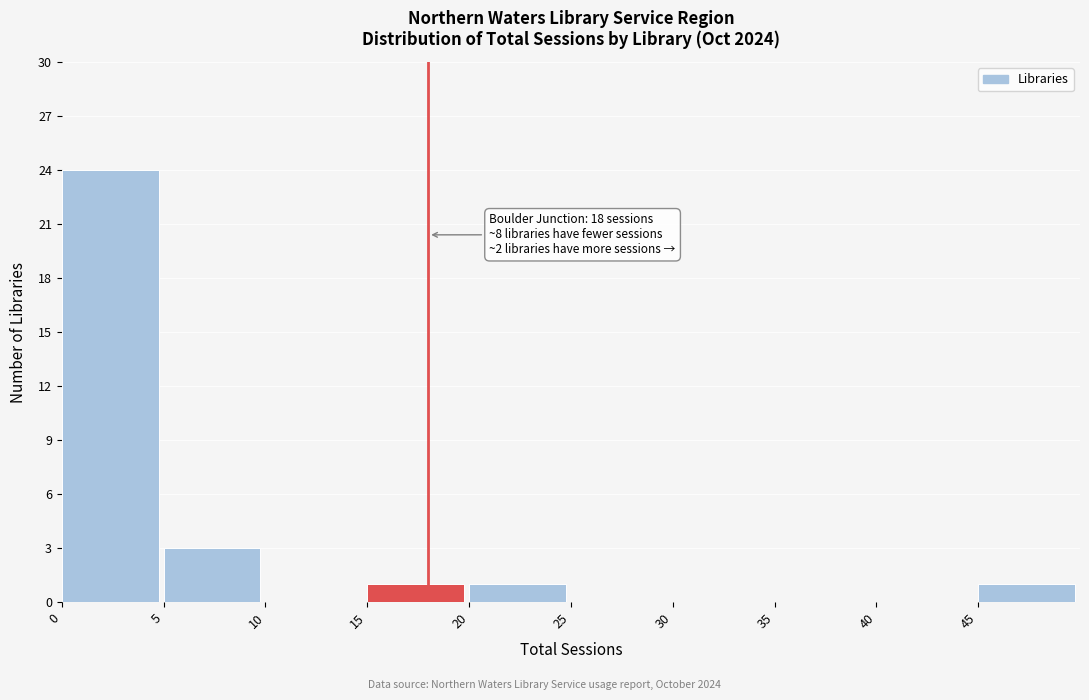

Which range on the x-axis has the tallest bar?

0 to 5